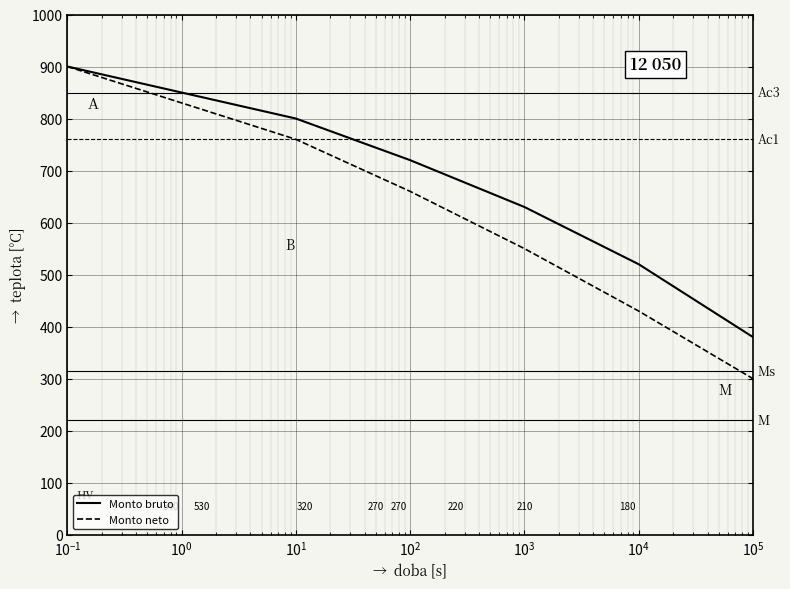

What is the smallest value displayed?

300